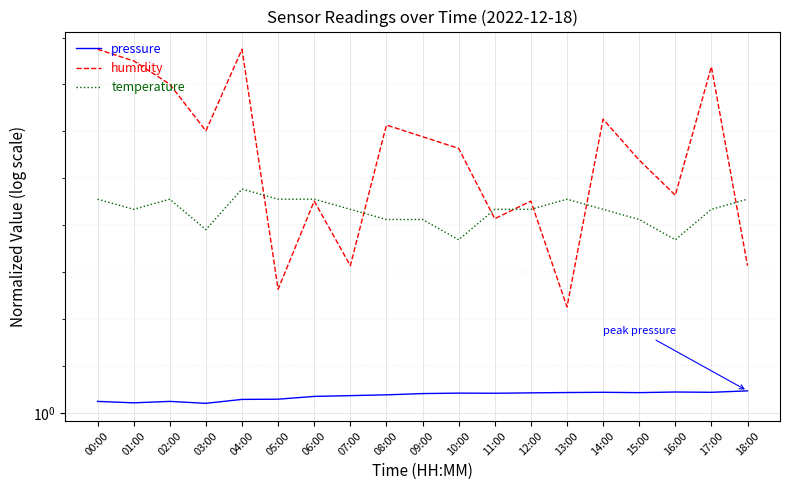

What is the average value of the pressure series?

1.0